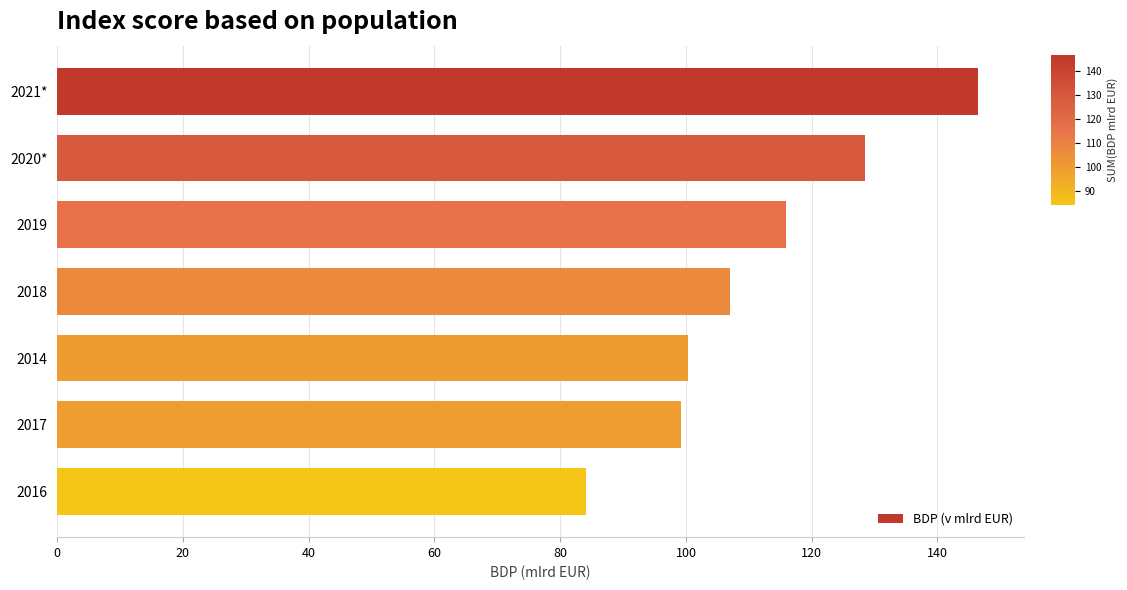

Are the bars grouped side by side (vs. stacked)?

No